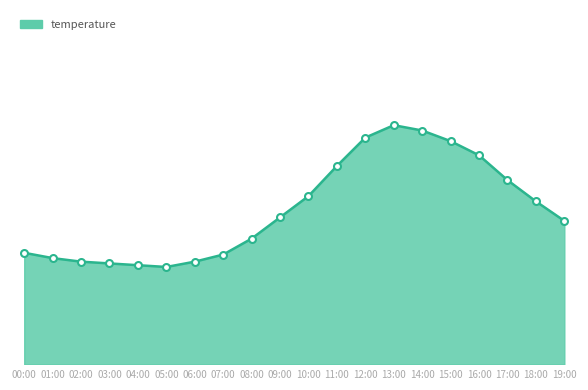

What is the change in value from 11:00 to 15:00?

+1.4